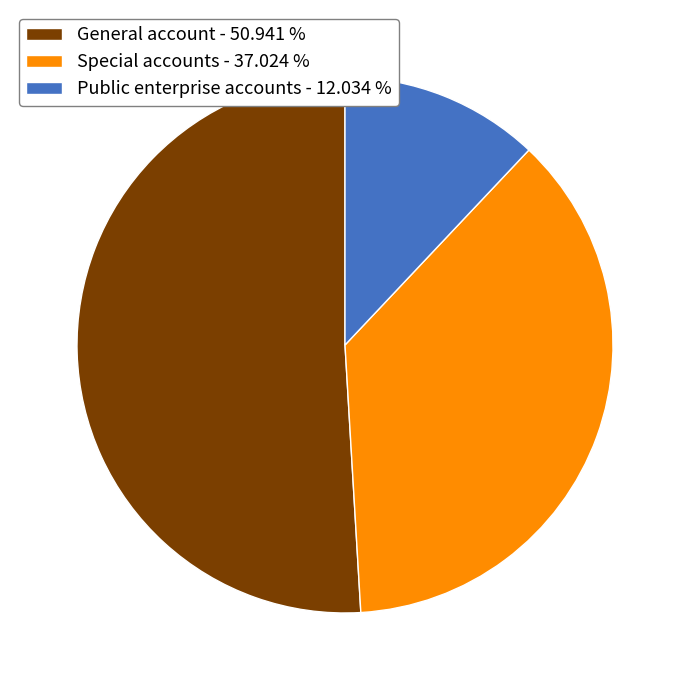

Which slice represents more than half of the pie?

General account